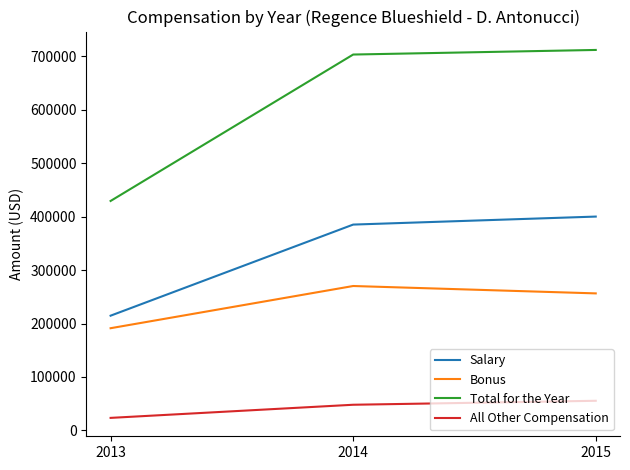

At which category does the chart reach its minimum across all series?

2013